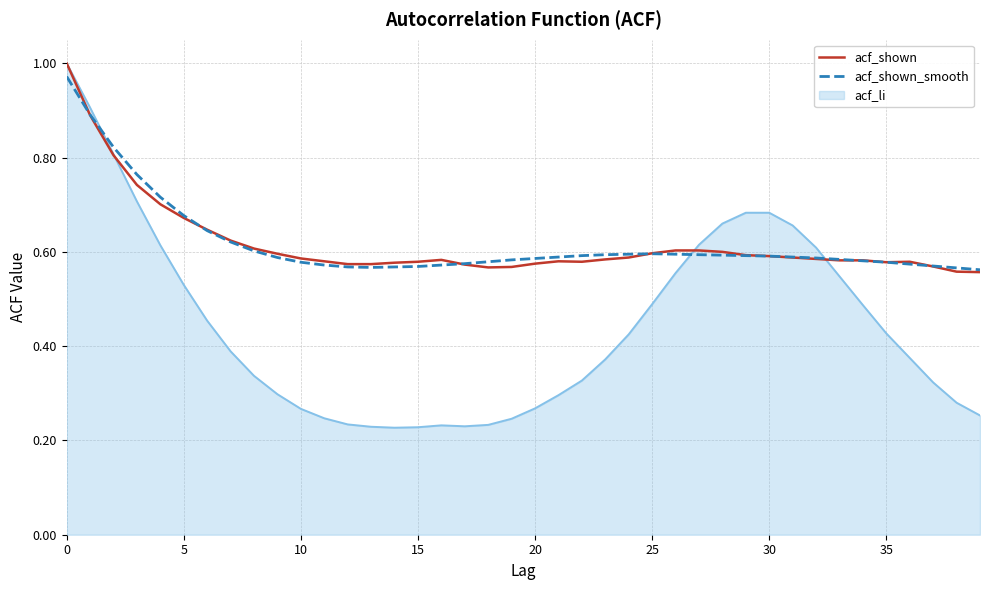

Does the chart have visible grid lines?

Yes